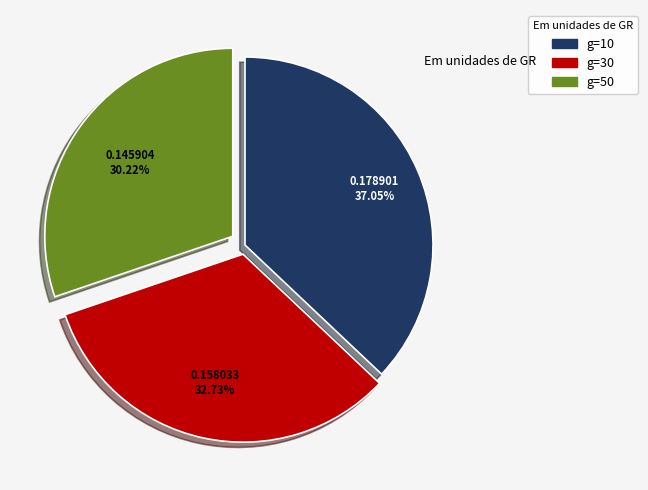

Does any single category account for the majority?

No